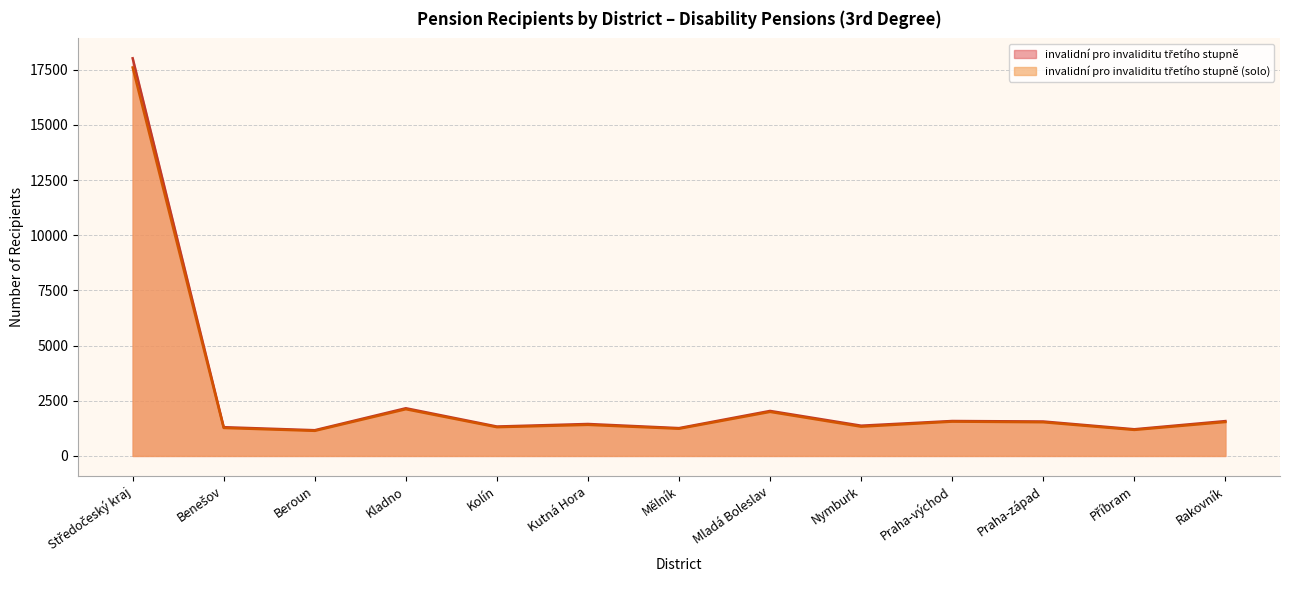

Between Benešov and Příbram, which is larger?

Benešov